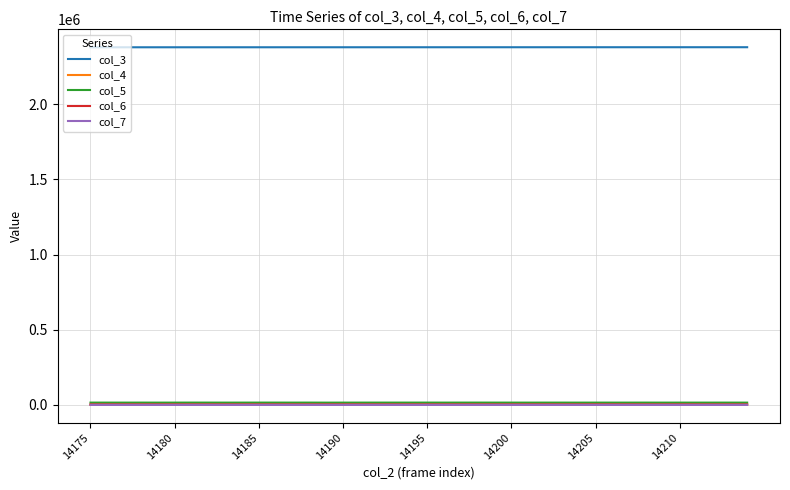

Does the chart have visible grid lines?

Yes